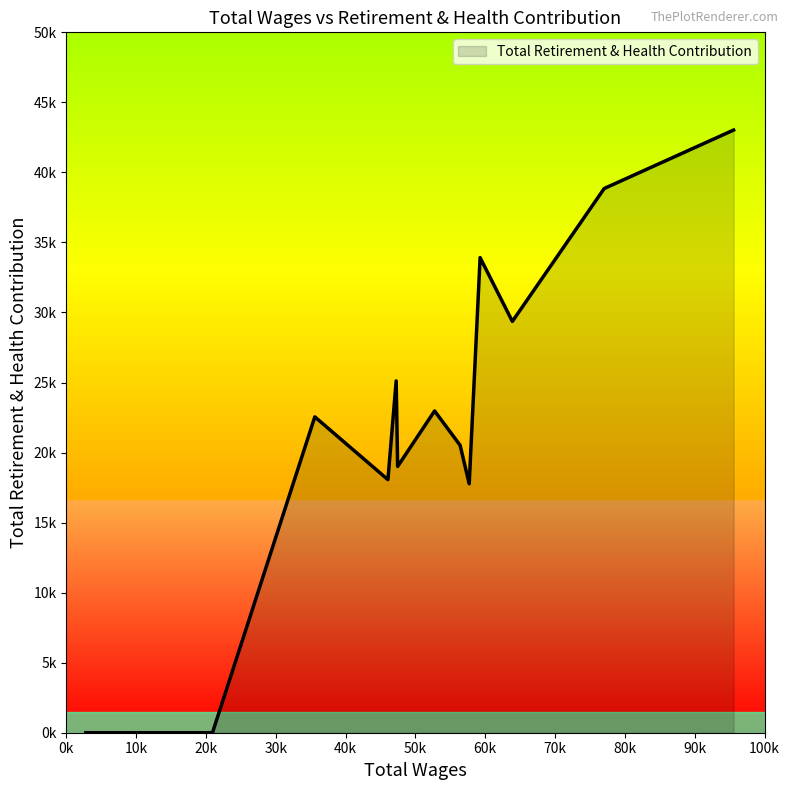

Does the chart display data point markers on the line(s)?

No